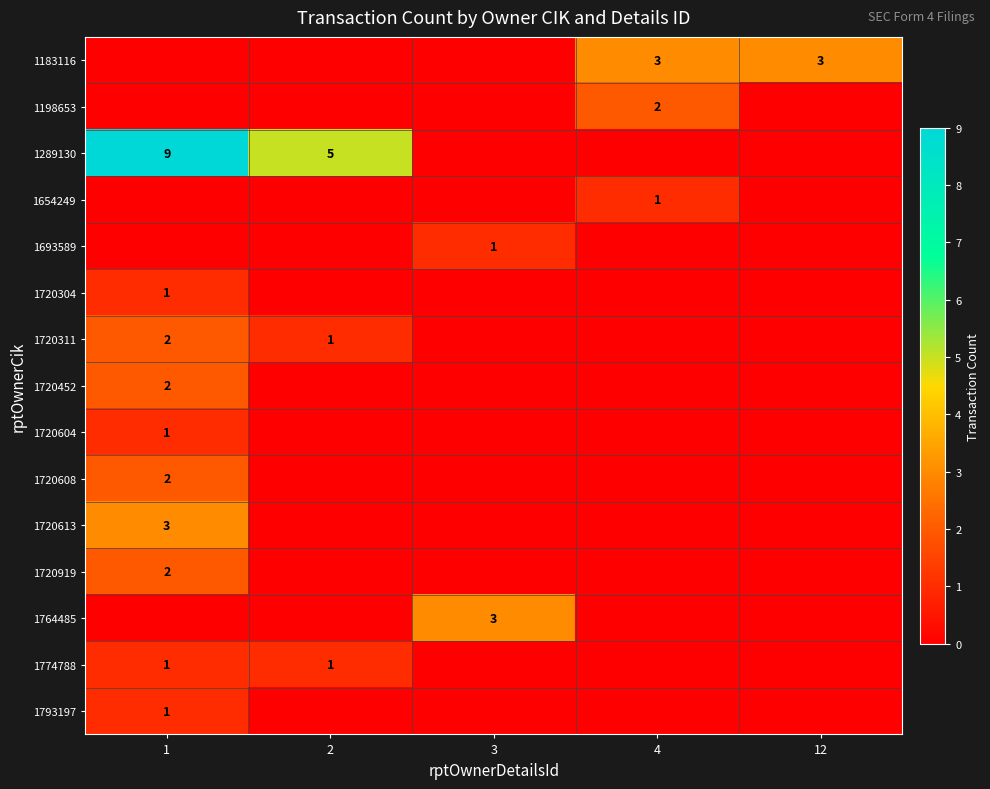

True or false: 1183116 has a value of 5 at 4.

False